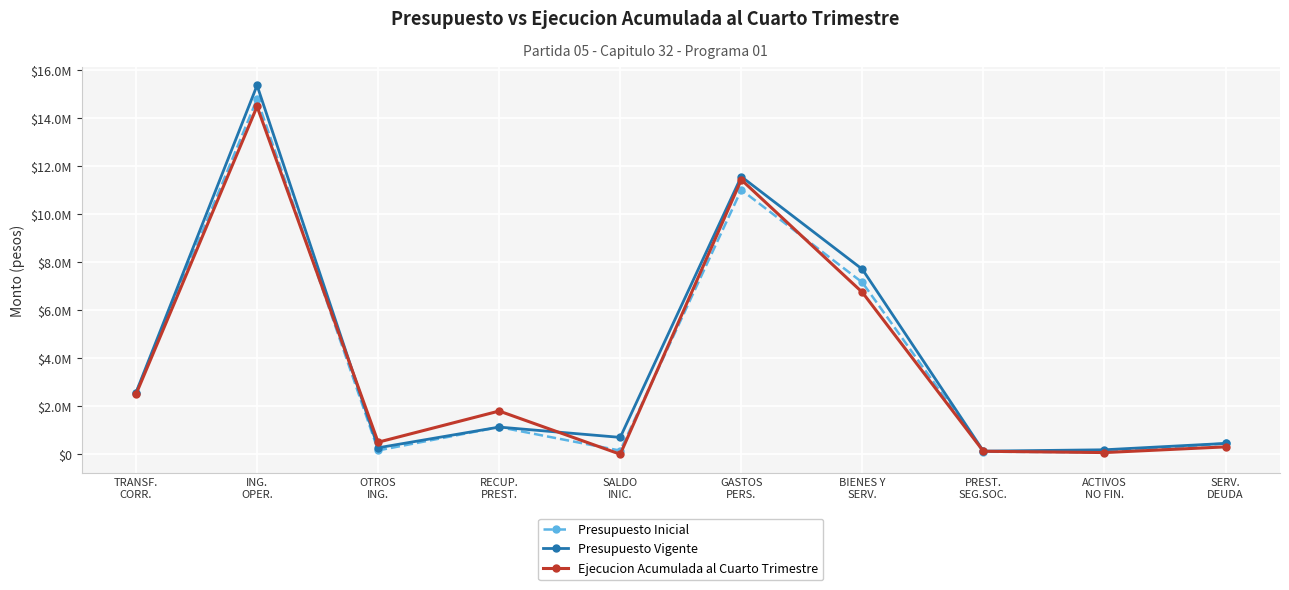

What are all the series names shown in the legend?

Presupuesto Inicial, Presupuesto Vigente, Ejecucion Acumulada al Cuarto Trimestre